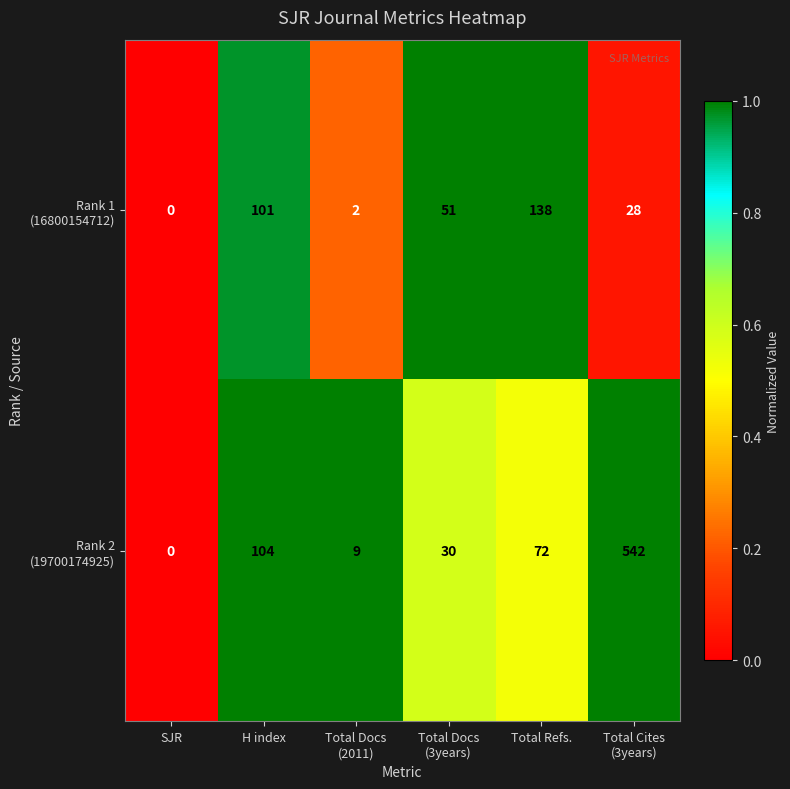

Count the number of categories in the chart.

6